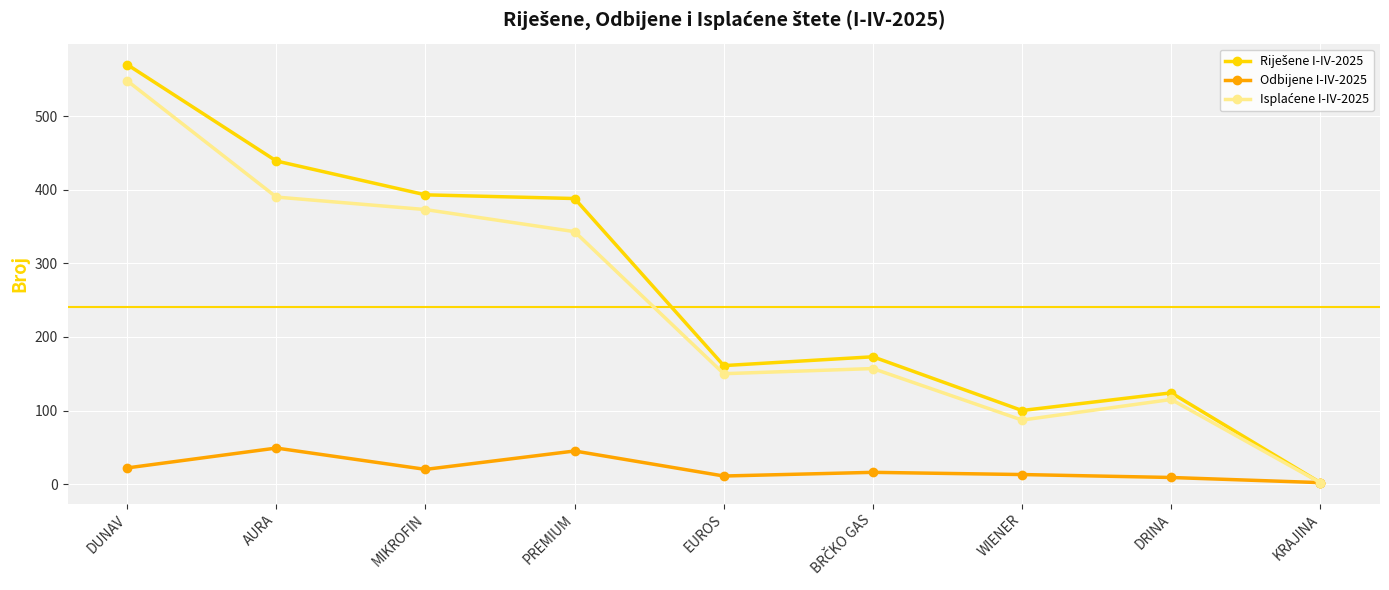

What is the difference between the highest and lowest values at WIENER?

87